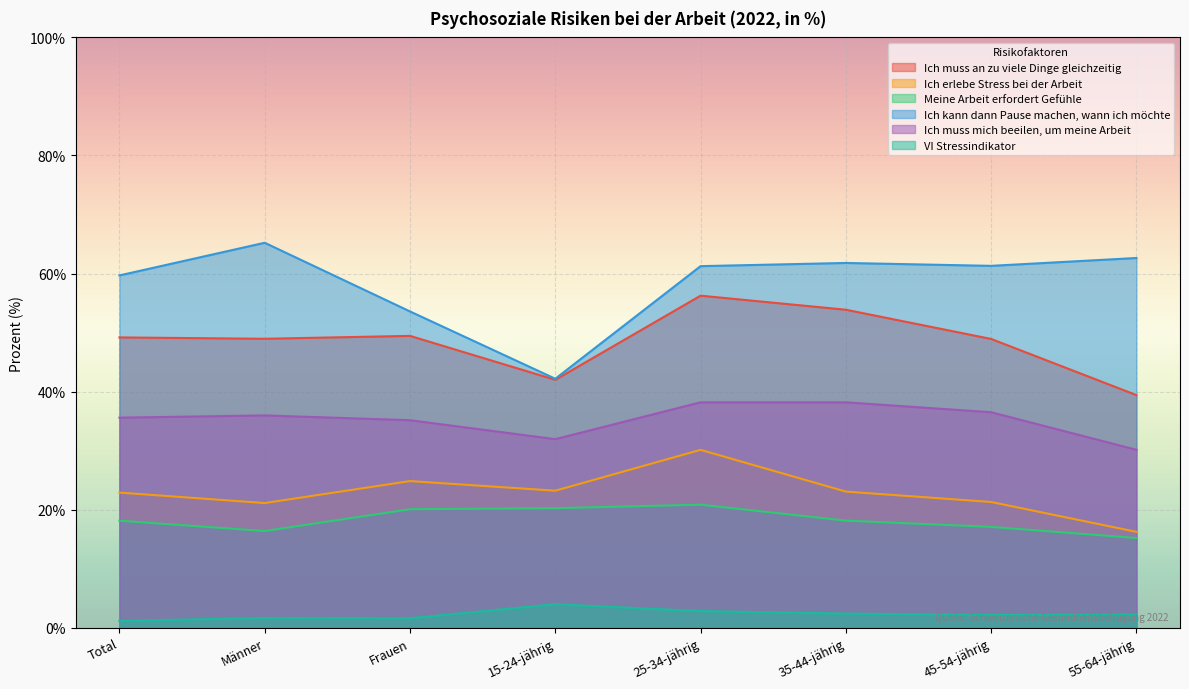

What is the label of the 2nd point from the left?

Männer